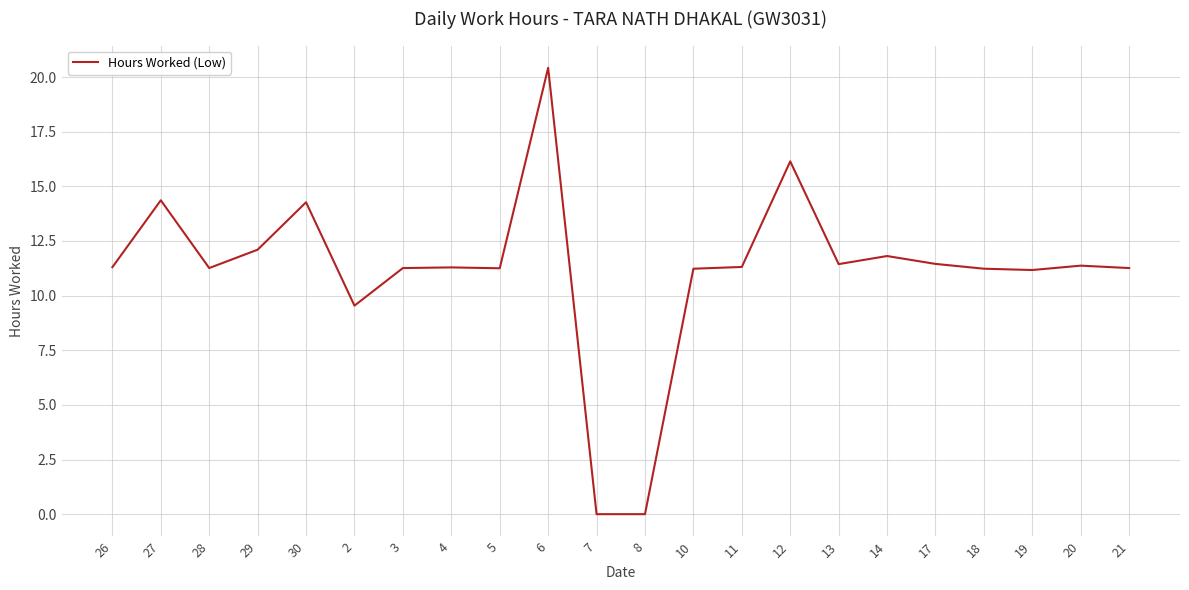

Which has a higher value, 8 or 27?

27